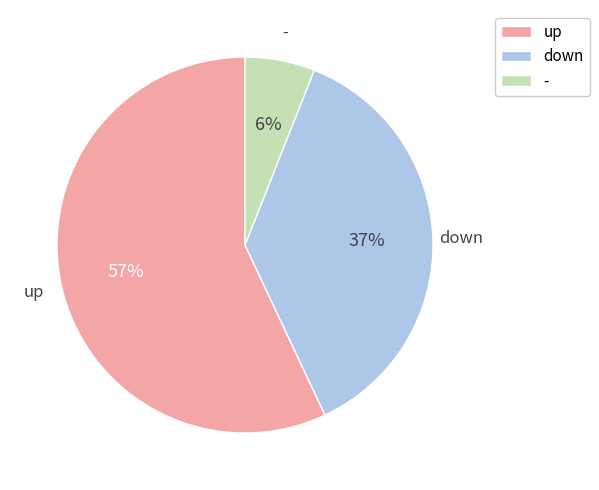

True or false: - accounts for 12% of the total.

False